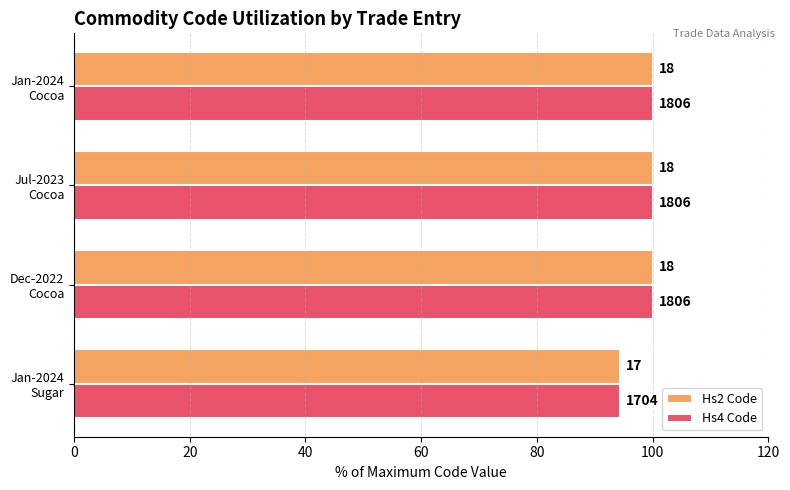

What are all the series names shown in the legend?

Hs2 Code, Hs4 Code